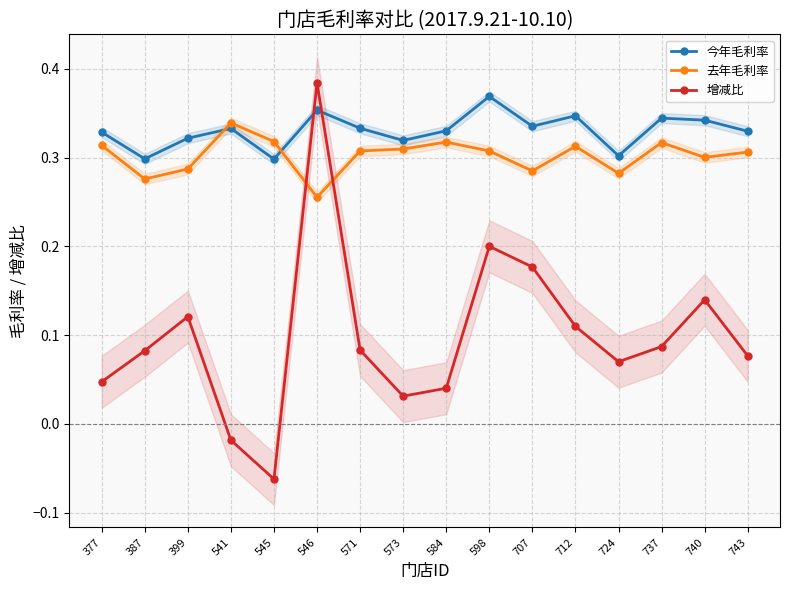

Which series has the largest total across all categories?

今年毛利率